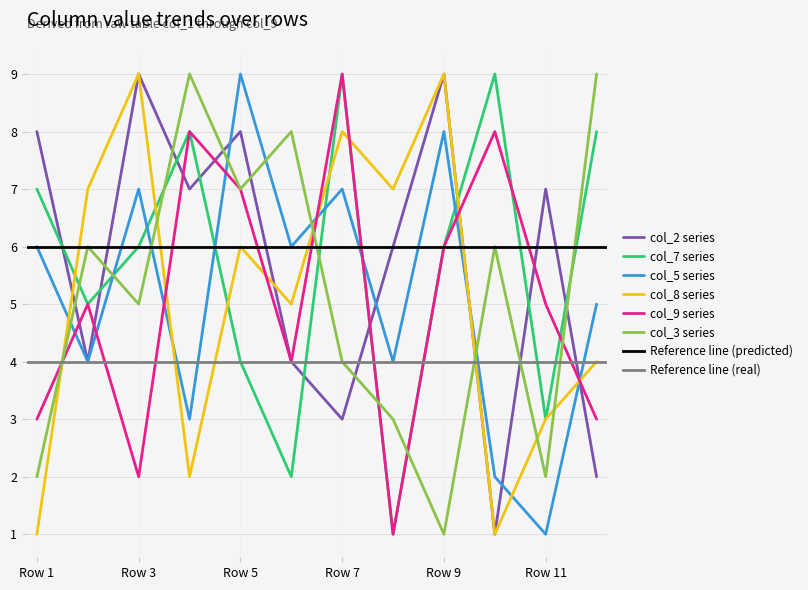

Is it true that col_3 series equals 3 at Row 1?

False